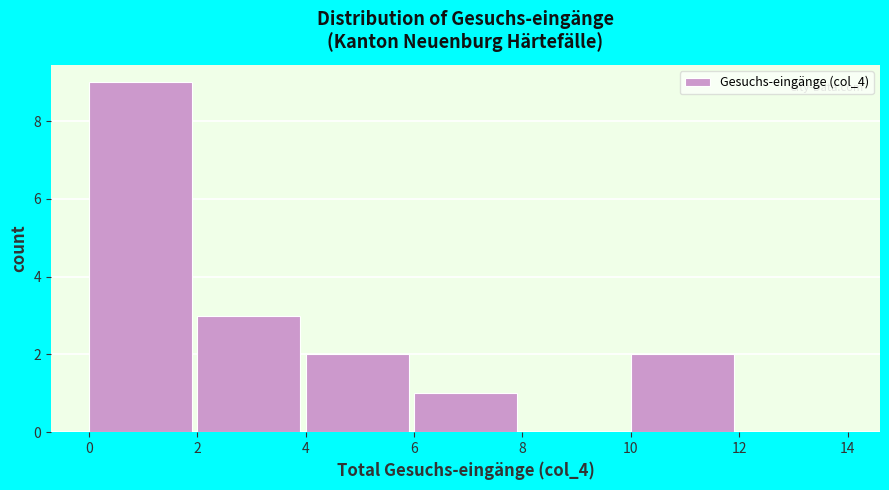

Reading left to right, list every bar in this chart as the range it spans on the x-axis followed by its height. The values are not printed on the chart, so give them approximately, as read against the axis.

0 to 2: 9
2 to 4: 3
4 to 6: 2
6 to 8: 1
8 to 10: 0
10 to 12: 2
12 to 14: 0